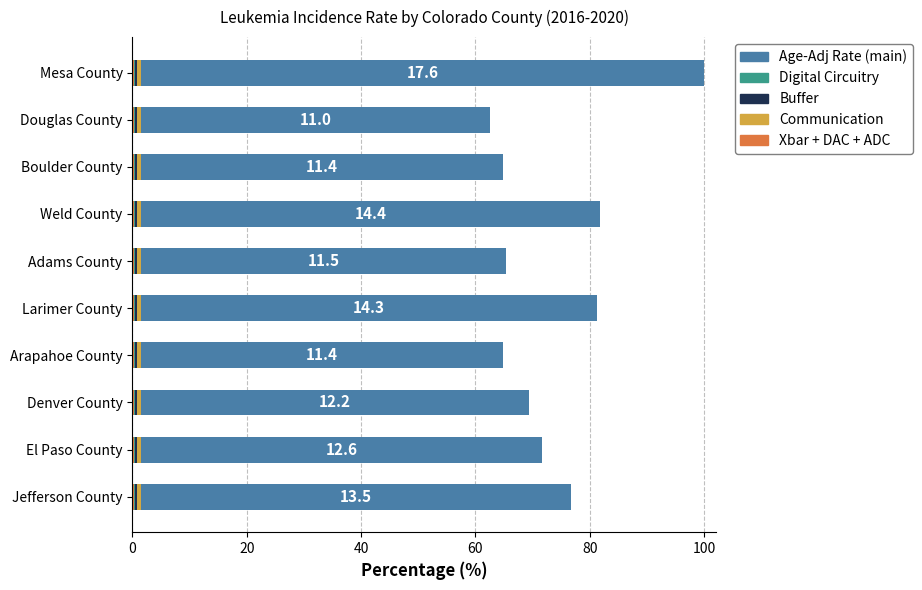

At which category is the sum across all series the highest?

Mesa County